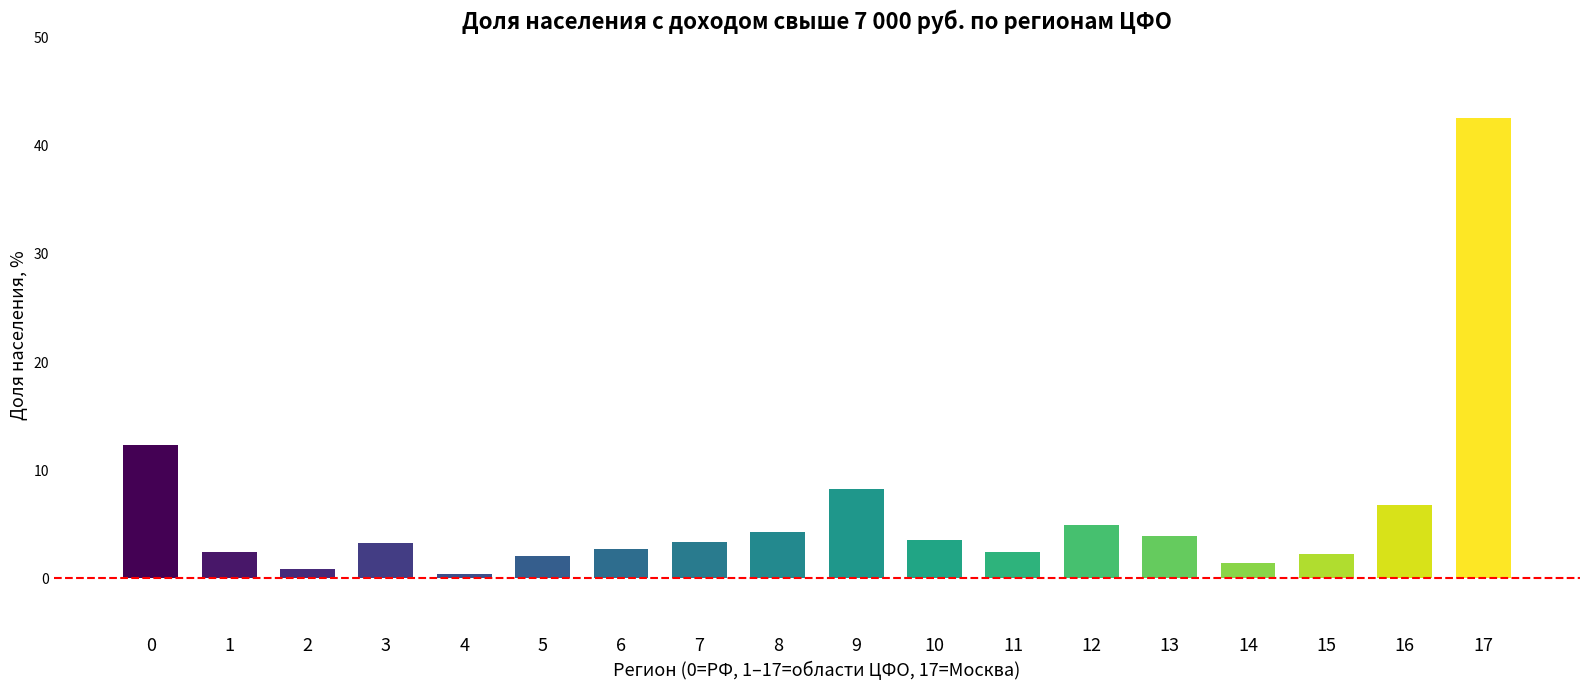

What is the change in value from 2 to 15?

+1.3